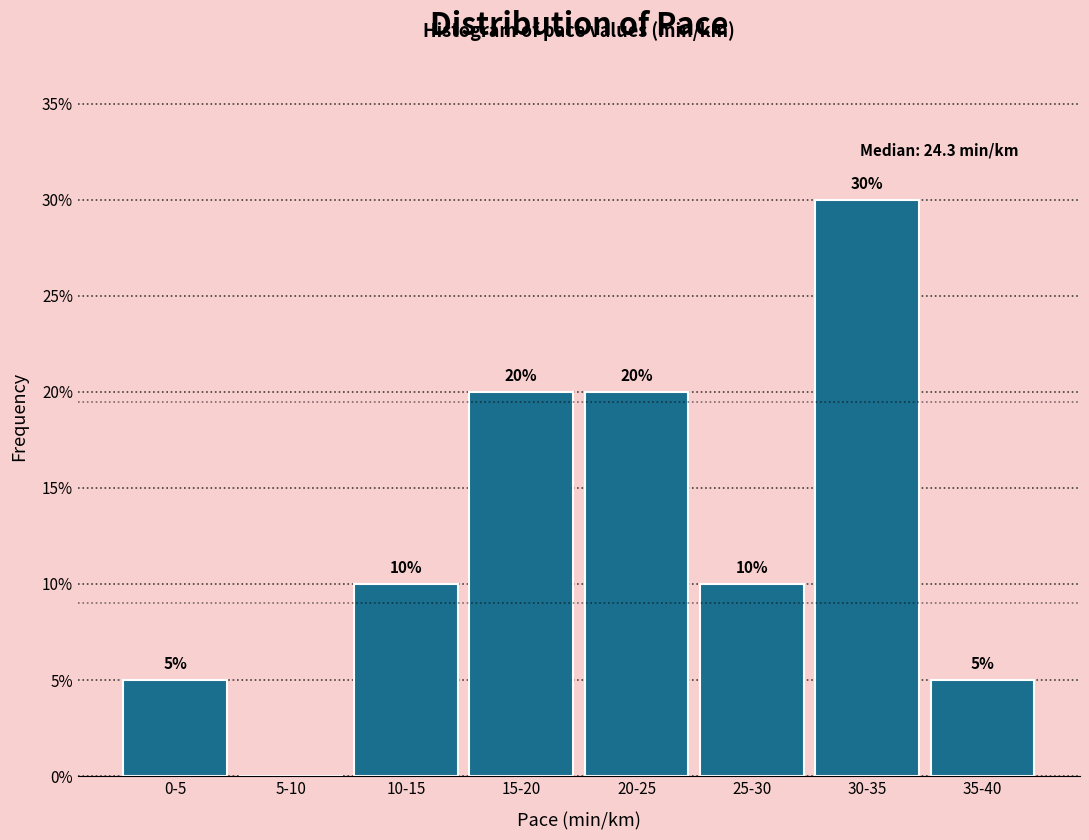

Reading right to left, transcribe all the data shown in this chart.

35-40=5	30-35=30	25-30=10	20-25=20	15-20=20	10-15=10	5-10=0	0-5=5